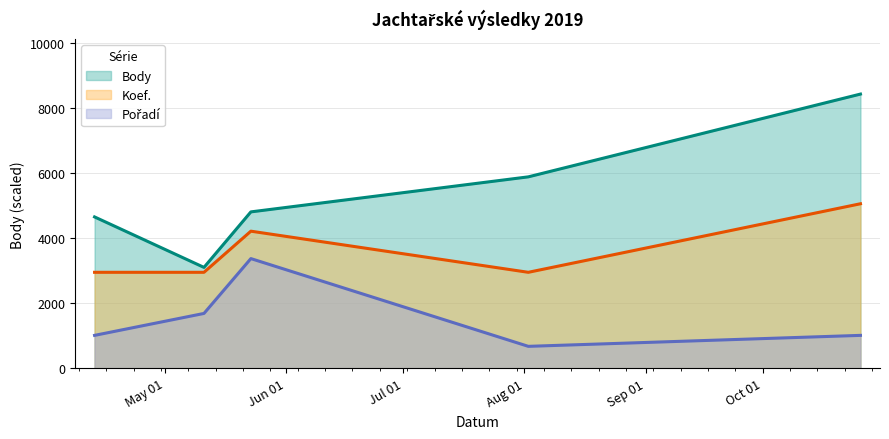

What is the label of the 3rd point from the right?

2019-05-23